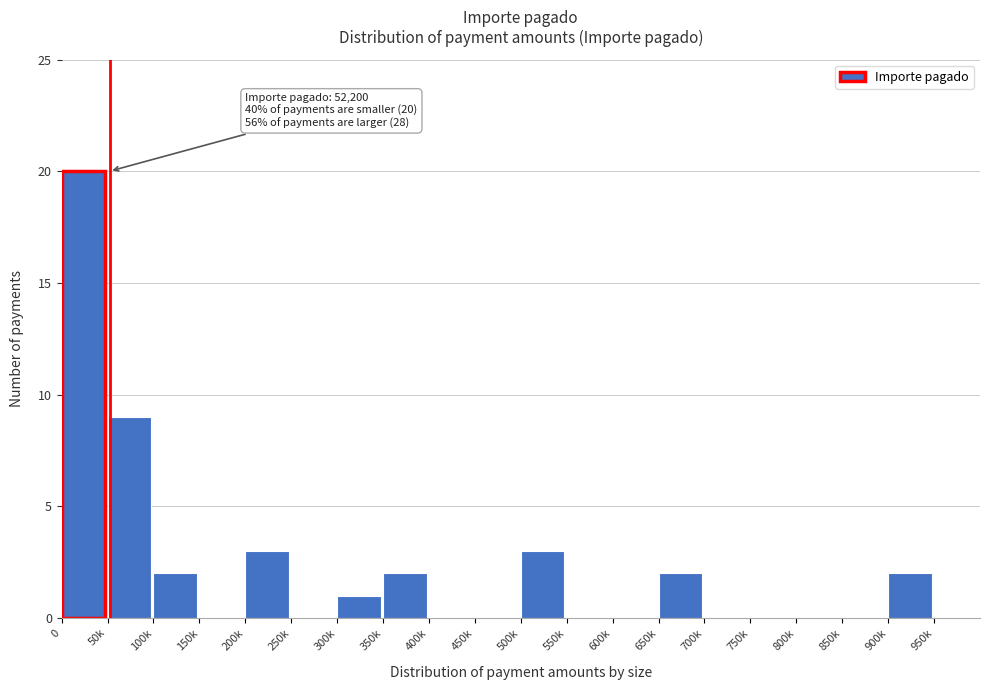

Reading right to left, what are all the values shown in this chart?

950k=0	900k=2	850k=0	800k=0	750k=0	700k=0	650k=2	600k=0	550k=0	500k=3	450k=0	400k=0	350k=2	300k=1	250k=0	200k=3	150k=0	100k=2	50k=9	0=20